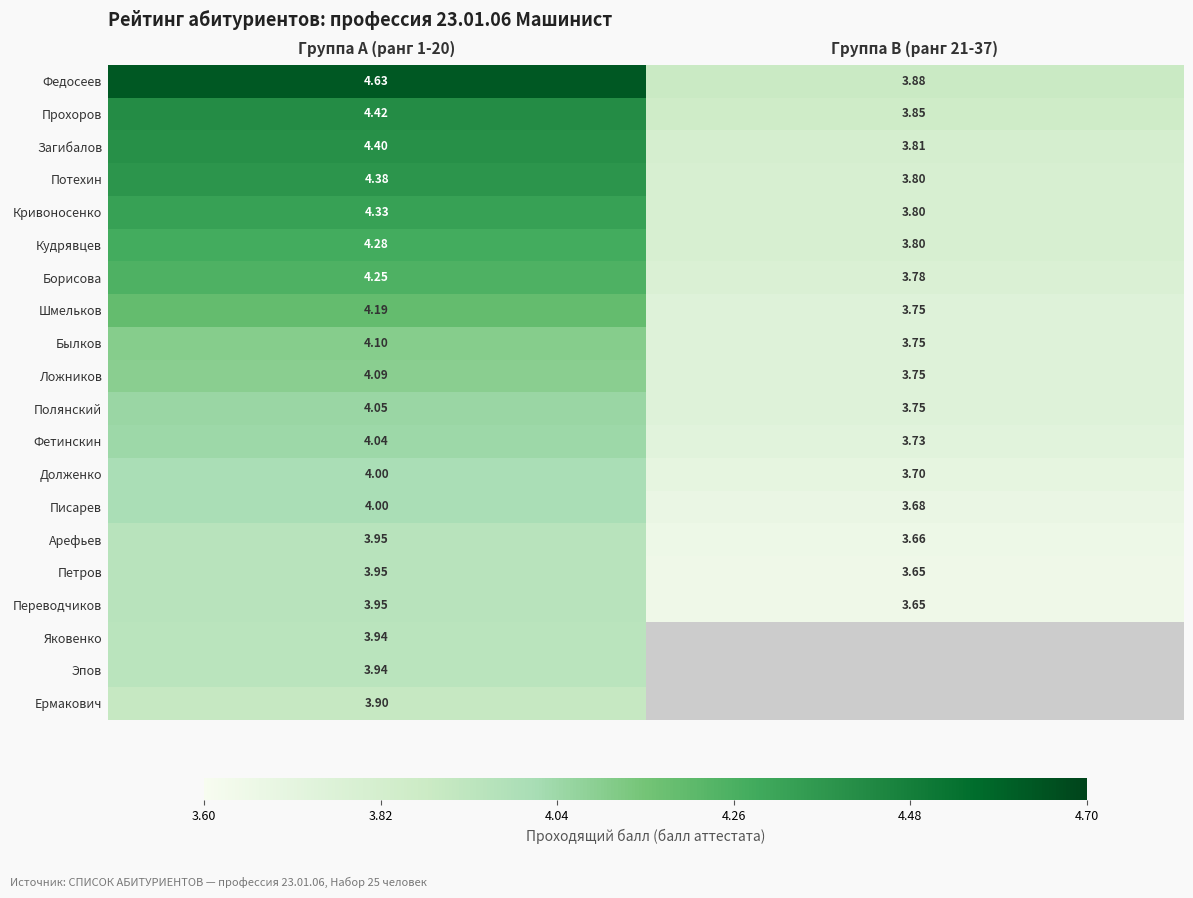

At how many categories does at least one series exceed 4?

1